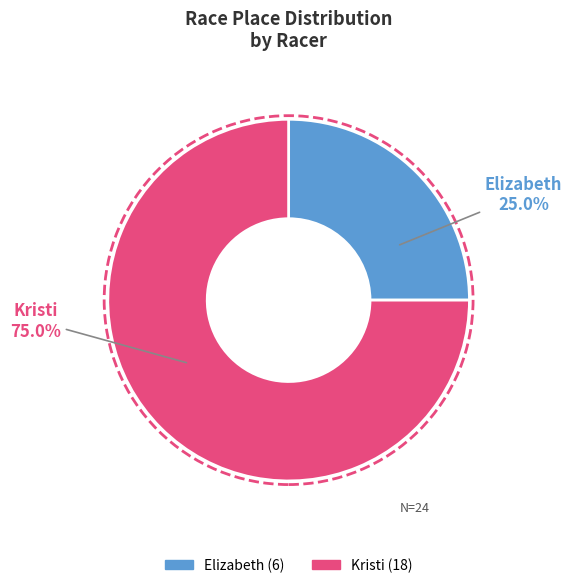

Rank the categories by value from lowest to highest.

Elizabeth, Kristi